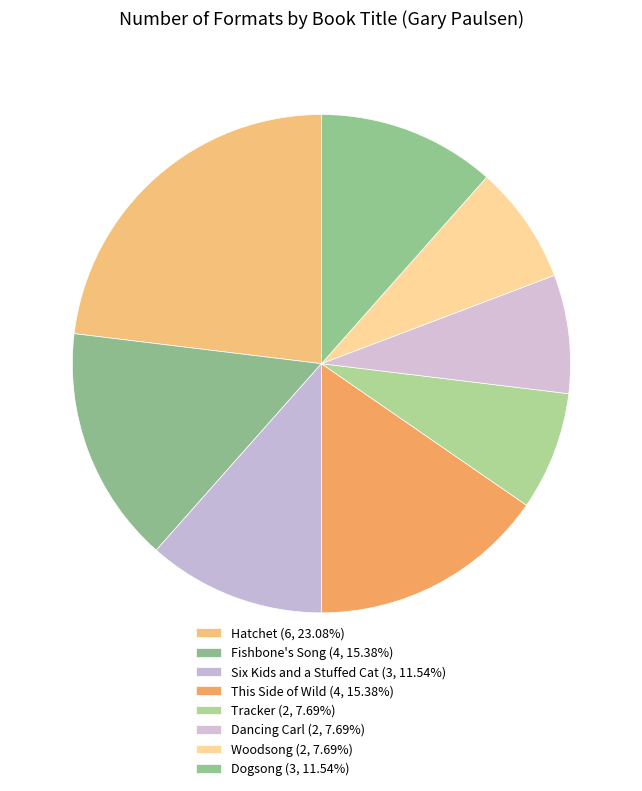

How many segments does this pie chart have?

8